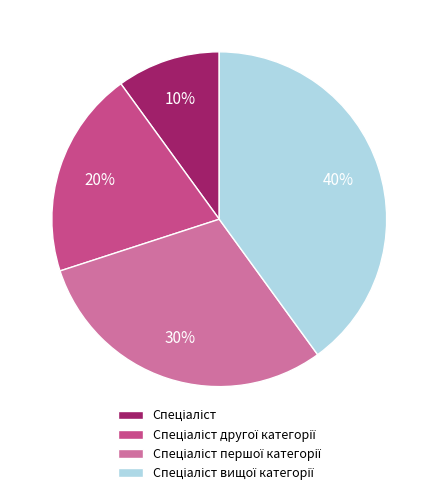

To the nearest percent, what is the average slice percentage?

25%